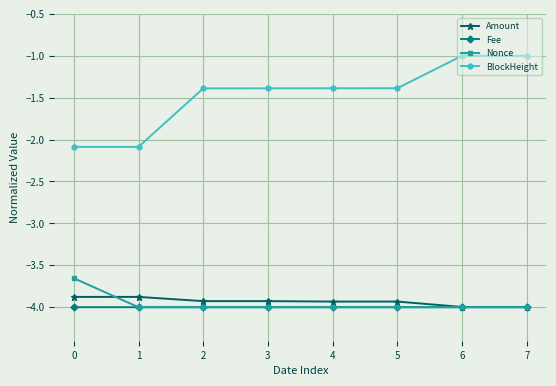

How many lines are shown in the chart?

4